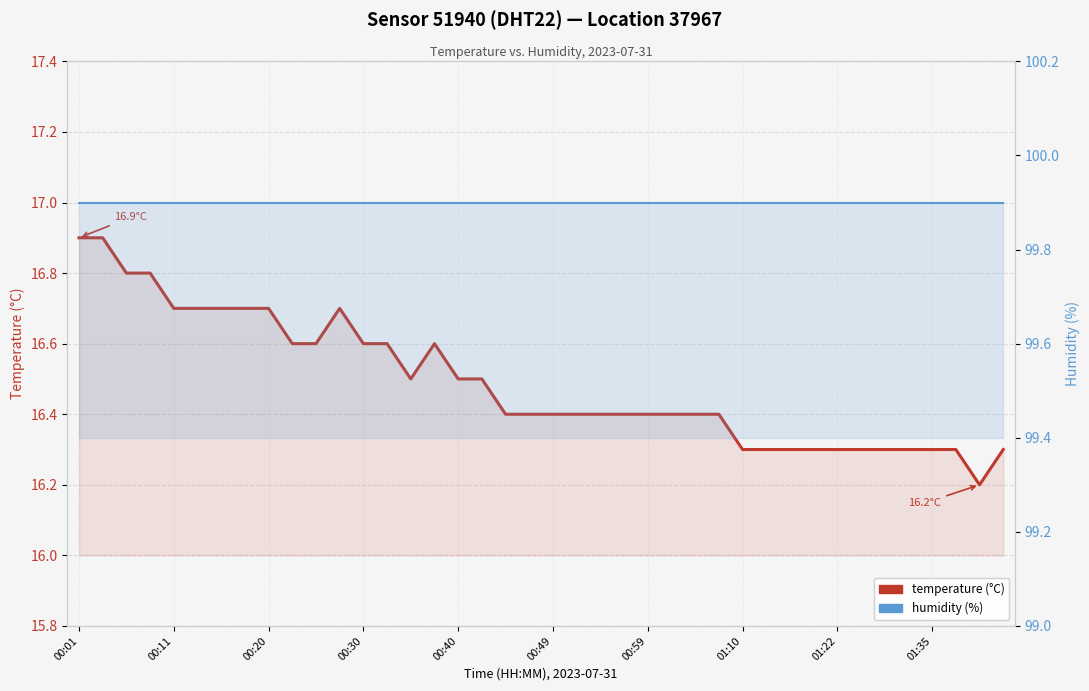

True or false: humidity has a value of 174.2 at 15.

False